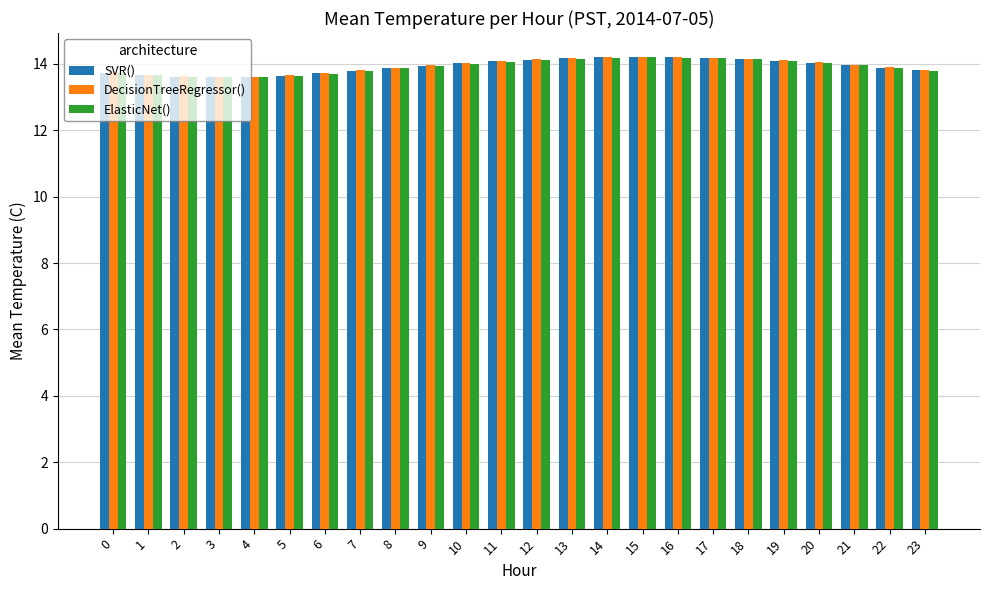

What is the difference between the second highest and minimum values in the DecisionTreeRegressor() series?

0.6